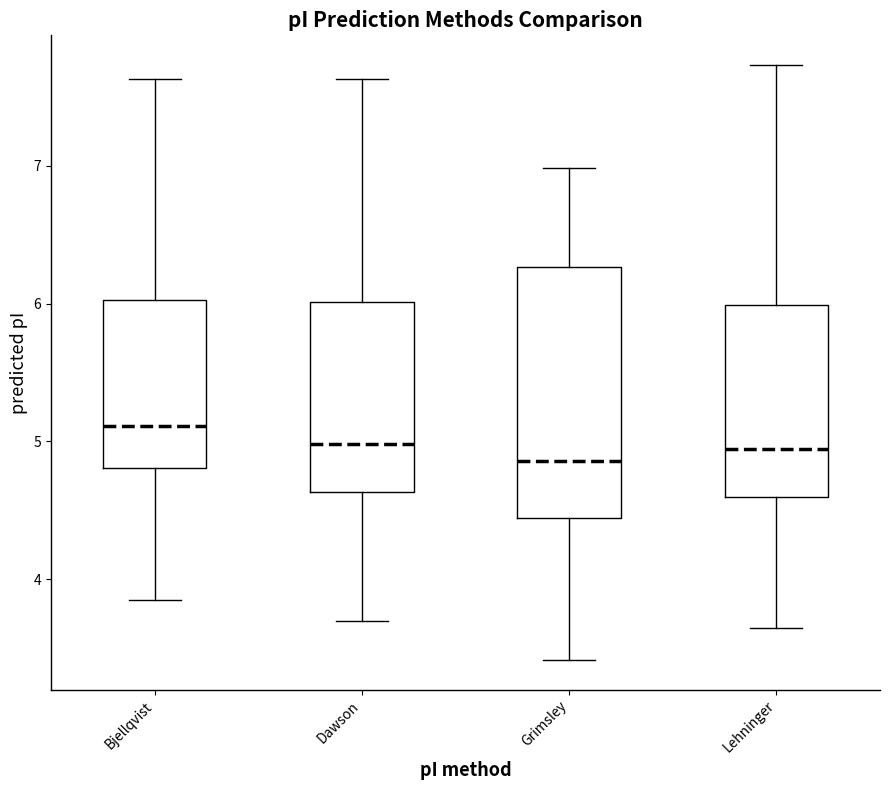

Which box is the tallest, from its lower edge to its upper edge?

Grimsley